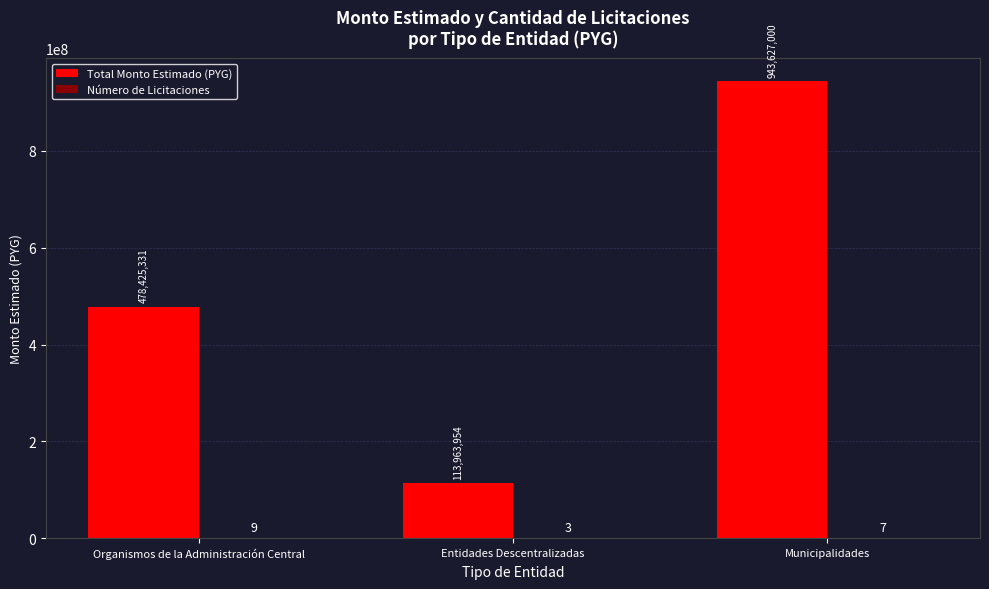

Are the bars horizontal?

No